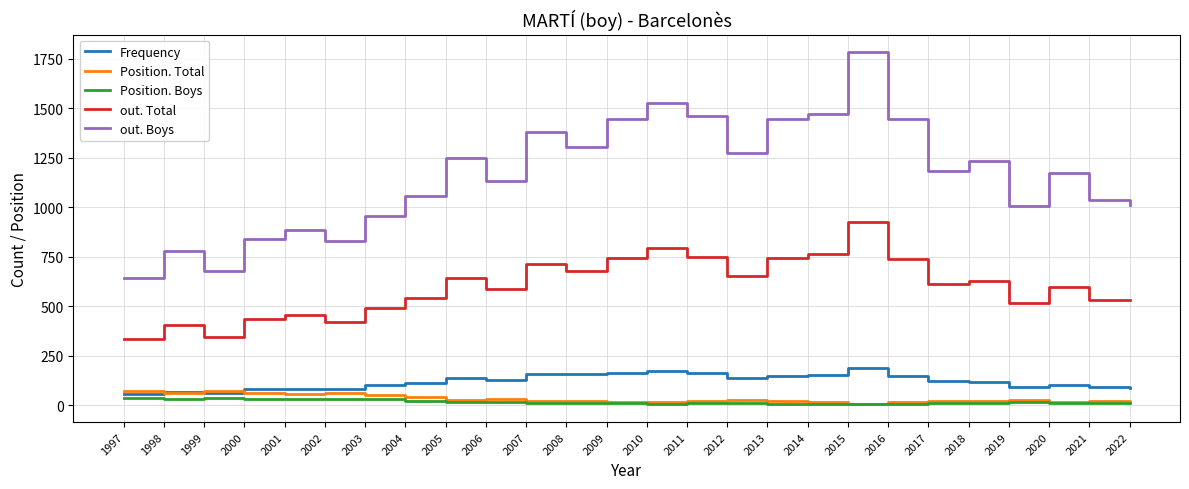

At which category is the sum across all series the highest?

2015